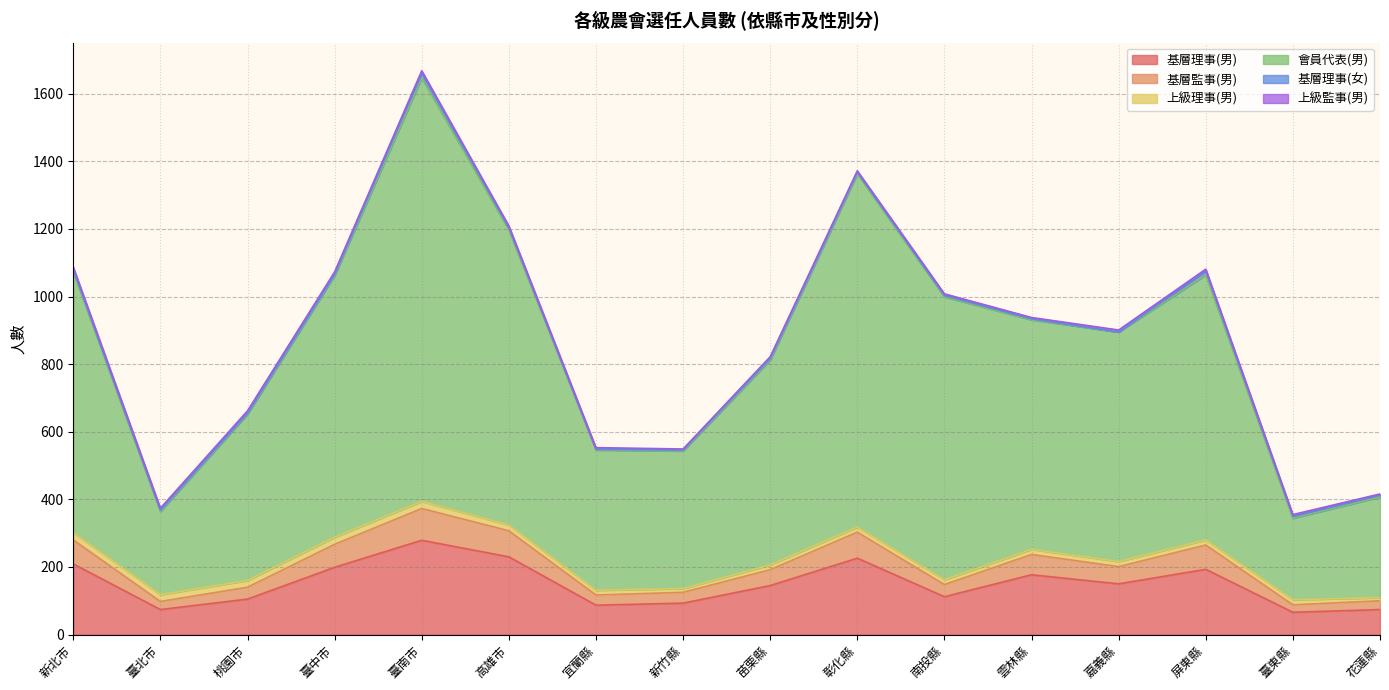

Which series has the largest total across all categories?

會員代表(男)